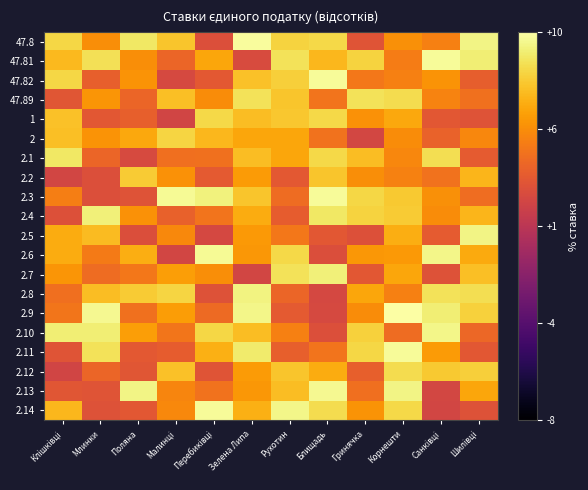

Reading right to left, transcribe all the data shown in this chart.

47.8: Шилівці=9.4	Санківці=5.0	Корнешти=5.6	Гринячка=3.0	Блищадь=8.3	Рухотин=8.1	Зелена Липа=9.8	Перебиківці=2.8	Малинці=7.6	Поляна=8.9	Млинки=5.5	Клішківці=8.2
47.81: Шилівці=9.1	Санківці=9.8	Корнешти=4.8	Гринячка=8.1	Блищадь=7.1	Рухотин=8.6	Зелена Липа=2.5	Перебиківці=6.4	Малинці=3.8	Поляна=5.5	Млинки=8.6	Клішківці=7.2
47.82: Шилівці=3.5	Санківці=5.8	Корнешти=5.0	Гринячка=4.6	Блищадь=9.7	Рухотин=8.0	Зелена Липа=7.5	Перебиківці=3.2	Малинці=2.4	Поляна=5.7	Млинки=3.6	Клішківці=8.2
47.89: Шилівці=4.3	Санківці=5.1	Корнешти=8.4	Гринячка=8.7	Блищадь=4.5	Рухотин=7.6	Зелена Липа=8.7	Перебиківці=5.5	Малинці=7.4	Поляна=3.8	Млинки=5.8	Клішківці=3.0
1: Шилівці=2.9	Санківці=3.1	Корнешти=6.5	Гринячка=5.7	Блищадь=8.2	Рухотин=7.6	Зелена Липа=7.3	Перебиківці=8.3	Малинці=2.1	Поляна=3.6	Млинки=3.1	Клішківці=7.5
2: Шилівці=5.3	Санківці=3.7	Корнешти=5.5	Гринячка=2.2	Блищадь=4.4	Рухотин=6.5	Зелена Липа=6.4	Перебиківці=7.1	Малинці=8.1	Поляна=6.5	Млинки=5.8	Клішківці=7.3
2.1: Шилівці=3.3	Санківці=8.5	Корнешти=5.3	Гринячка=7.3	Блищадь=8.3	Рухотин=6.5	Зелена Липа=7.3	Перебиківці=4.3	Малинці=4.3	Поляна=2.5	Млинки=3.9	Клішківці=8.8
2.2: Шилівці=7.0	Санківці=4.4	Корнешти=5.0	Гринячка=5.6	Блищадь=7.6	Рухотин=3.2	Зелена Липа=6.0	Перебиківці=3.3	Малинці=5.7	Поляна=7.8	Млинки=2.7	Клішківці=2.2
2.3: Шилівці=4.2	Санківці=5.6	Корнешти=7.7	Гринячка=8.2	Блищадь=9.8	Рухотин=4.1	Зелена Липа=7.6	Перебиківці=9.3	Малинці=9.7	Поляна=2.9	Млинки=2.7	Клішківці=4.9
2.4: Шилівці=7.0	Санківці=5.5	Корнешти=7.8	Гринячка=8.1	Блищадь=8.9	Рухотин=3.4	Зелена Липа=6.6	Перебиківці=4.4	Малинці=3.6	Поляна=5.6	Млинки=9.2	Клішківці=2.8
2.5: Шилівці=9.4	Санківці=3.4	Корнешти=6.7	Гринячка=2.8	Блищадь=3.2	Рухотин=4.6	Зелена Липа=6.0	Перебиківці=2.3	Малинці=5.3	Поляна=2.7	Млинки=7.2	Клішківці=6.7
2.6: Шилівці=6.6	Санківці=9.5	Корнешти=5.9	Гринячка=5.9	Блищадь=2.7	Рухотин=8.3	Зелена Липа=5.9	Перебиківці=9.7	Малинці=2.2	Поляна=6.7	Млинки=4.8	Клішківці=6.6
2.7: Шилівці=7.4	Санківці=2.9	Корнешти=6.4	Гринячка=3.1	Блищадь=9.2	Рухотин=8.6	Зелена Липа=2.2	Перебиківці=5.5	Малинці=6.2	Поляна=4.7	Млинки=4.1	Клішківці=5.8
2.8: Шилівці=8.5	Санківці=8.6	Корнешти=5.0	Гринячка=6.4	Блищадь=2.3	Рухотин=3.8	Зелена Липа=9.3	Перебиківці=2.9	Малинці=8.1	Поляна=7.8	Млинки=7.3	Клішківці=4.2
2.9: Шилівці=8.0	Санківці=9.1	Корнешти=9.9	Гринячка=5.5	Блищадь=2.4	Рухотин=3.3	Зелена Липа=9.5	Перебиківці=4.0	Малинці=6.1	Поляна=4.3	Млинки=9.6	Клішківці=4.5
2.10: Шилівці=3.9	Санківці=9.5	Корнешти=4.1	Гринячка=8.0	Блищадь=2.8	Рухотин=5.0	Зелена Липа=7.3	Перебиківці=8.2	Малинці=4.5	Поляна=6.2	Млинки=9.1	Клішківці=9.1
2.11: Шилівці=3.2	Санківці=6.0	Корнешти=9.8	Гринячка=8.2	Блищадь=4.5	Рухотин=3.6	Зелена Липа=9.0	Перебиківці=6.8	Малинці=3.4	Поляна=3.2	Млинки=8.6	Клішківці=3.0
2.12: Шилівці=7.9	Санківці=7.7	Корнешти=8.4	Гринячка=3.6	Блищадь=6.6	Рухотин=7.6	Зелена Липа=6.1	Перебиківці=3.0	Малинці=7.4	Поляна=3.1	Млинки=3.8	Клішківці=2.1
2.13: Шилівці=6.4	Санківці=2.2	Корнешти=9.4	Гринячка=4.3	Блищадь=9.6	Рухотин=7.3	Зелена Липа=5.9	Перебиківці=4.4	Малинці=5.2	Поляна=9.4	Млинки=3.0	Клішківці=3.0
2.14: Шилівці=2.9	Санківці=2.1	Корнешти=8.3	Гринячка=5.7	Блищадь=8.4	Рухотин=9.5	Зелена Липа=6.8	Перебиківці=9.7	Малинці=5.4	Поляна=3.1	Млинки=2.8	Клішківці=7.1